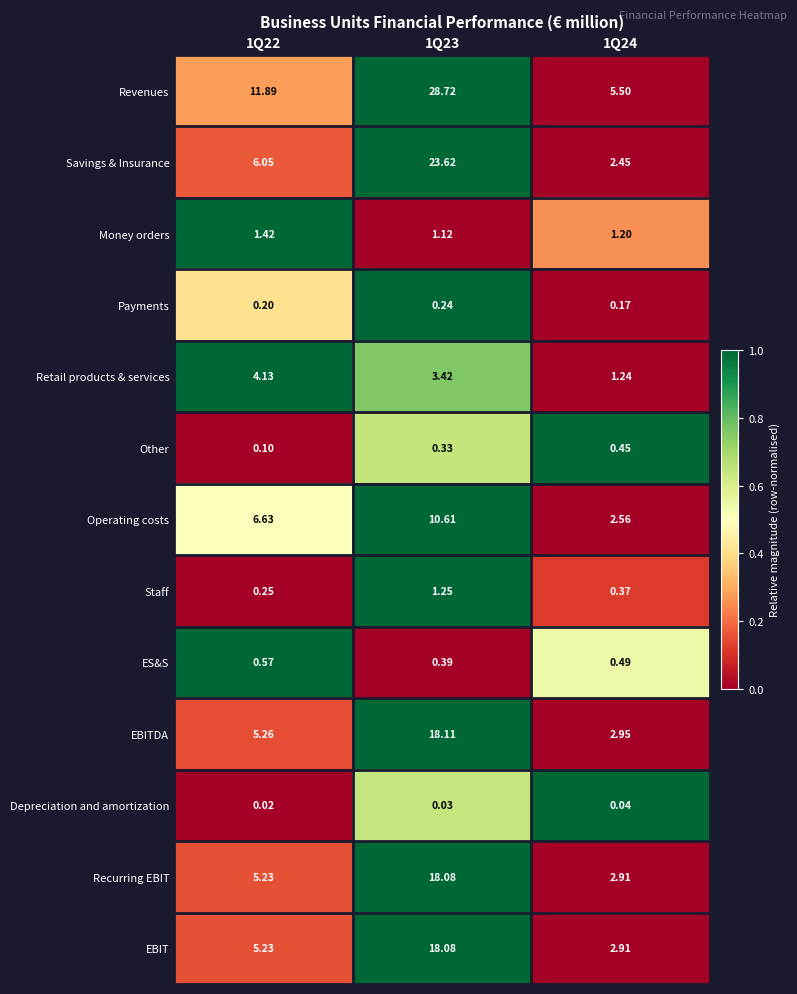

What is the total value across all series at 1Q24?

23.2